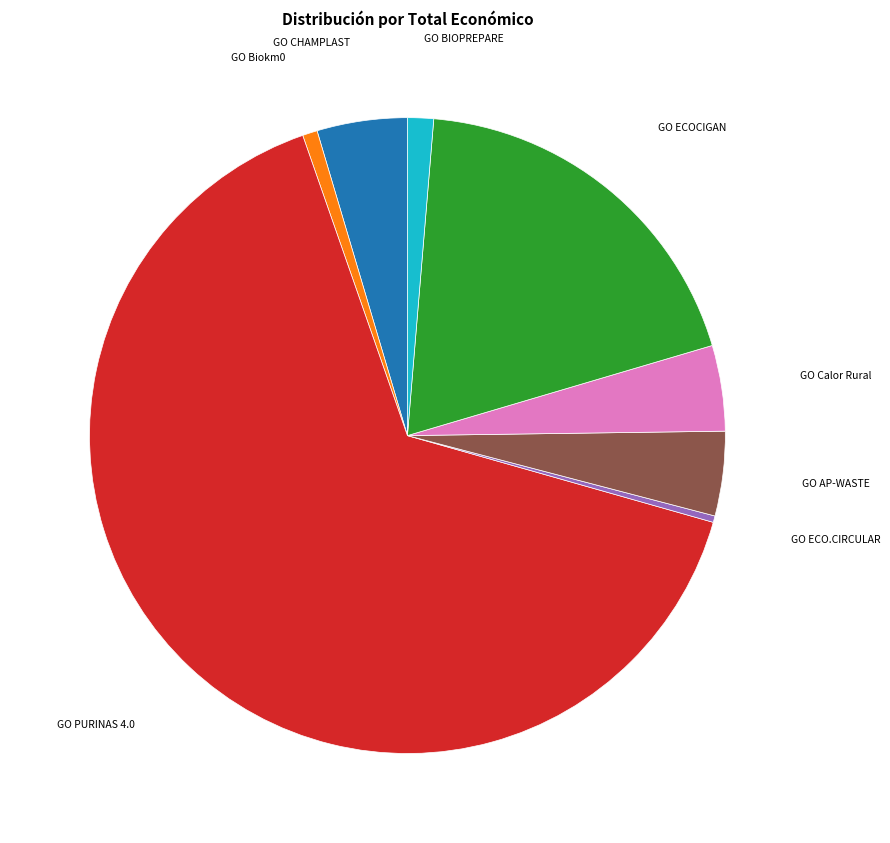

Is GO AP-WASTE the majority of the pie?

No